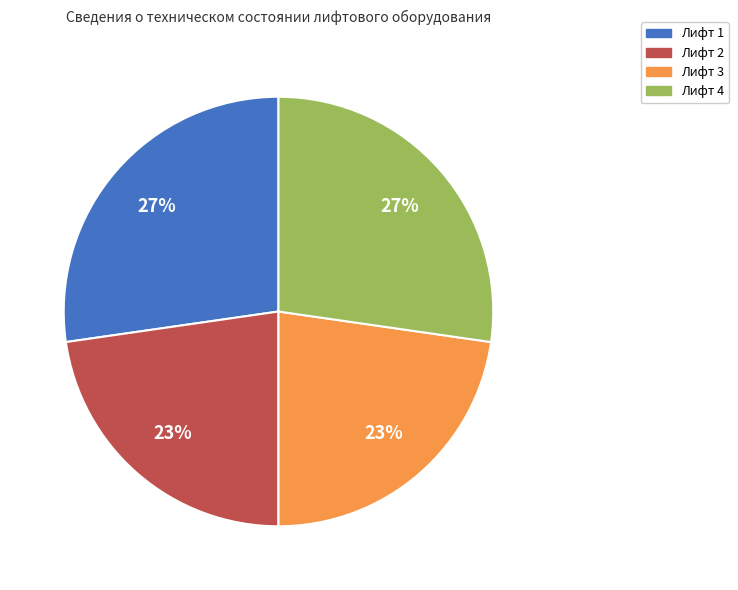

To the nearest percent, what is the combined percentage of Лифт 3 and Лифт 1?

50%